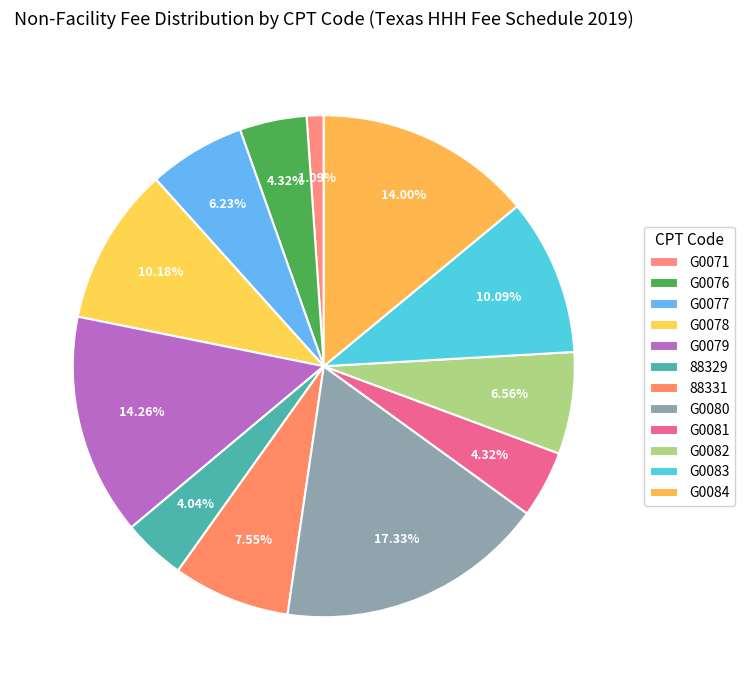

Is it true that 88331 is 8% of the pie?

True